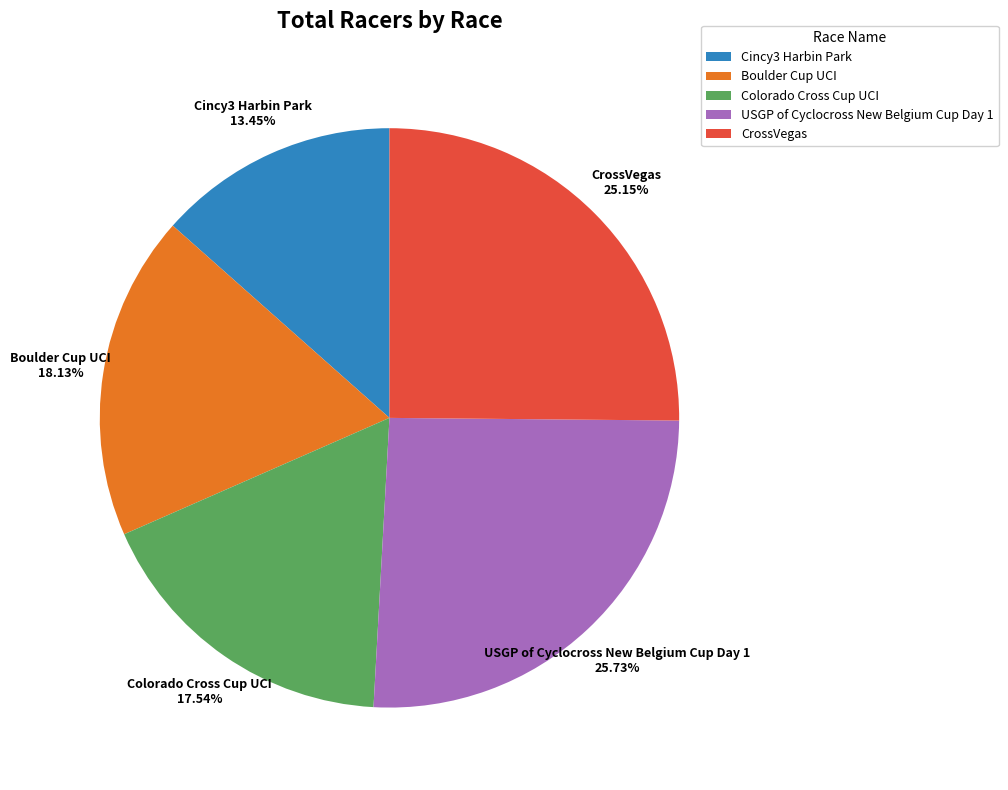

Rank the categories by value from highest to lowest.

USGP of Cyclocross New Belgium Cup Day 1, CrossVegas, Boulder Cup UCI, Colorado Cross Cup UCI, Cincy3 Harbin Park